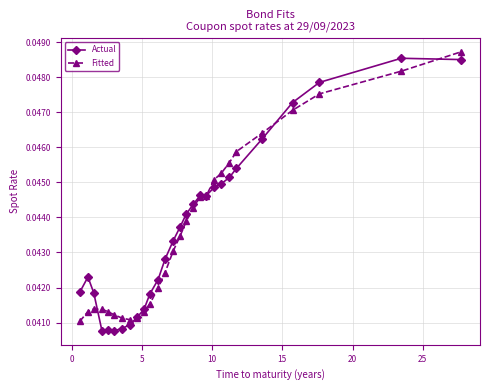

Count the Actual values in the range 0 to 1.

28